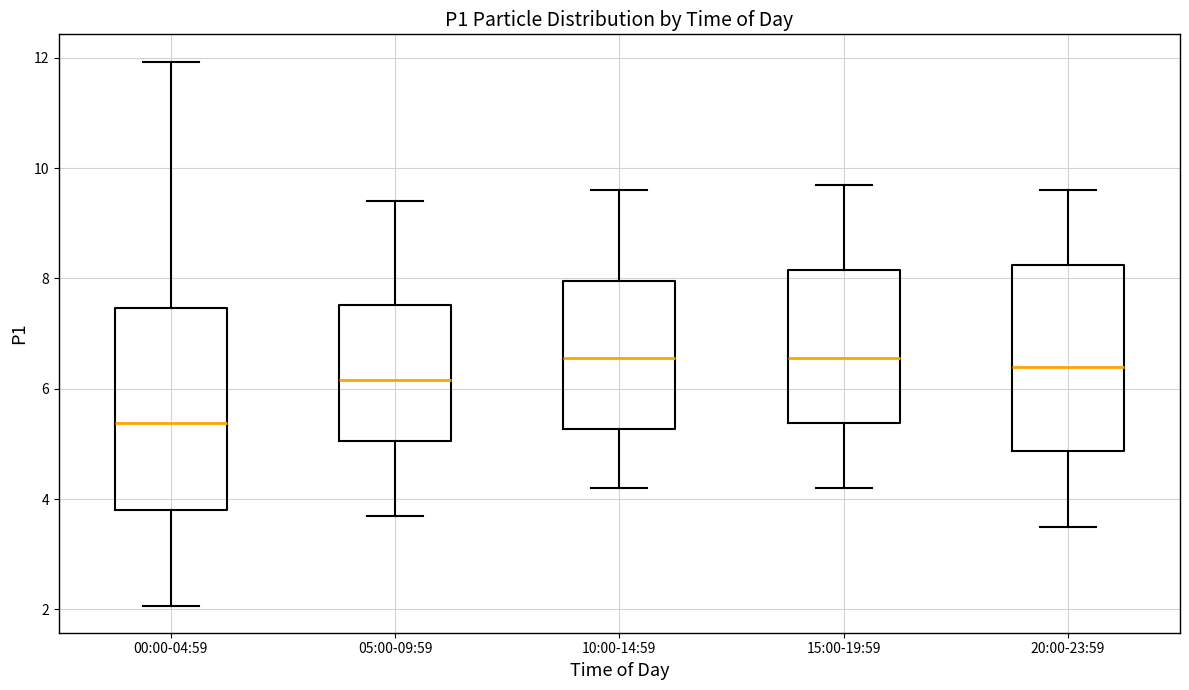

Which box is the tallest, from its lower edge to its upper edge?

00:00-04:59